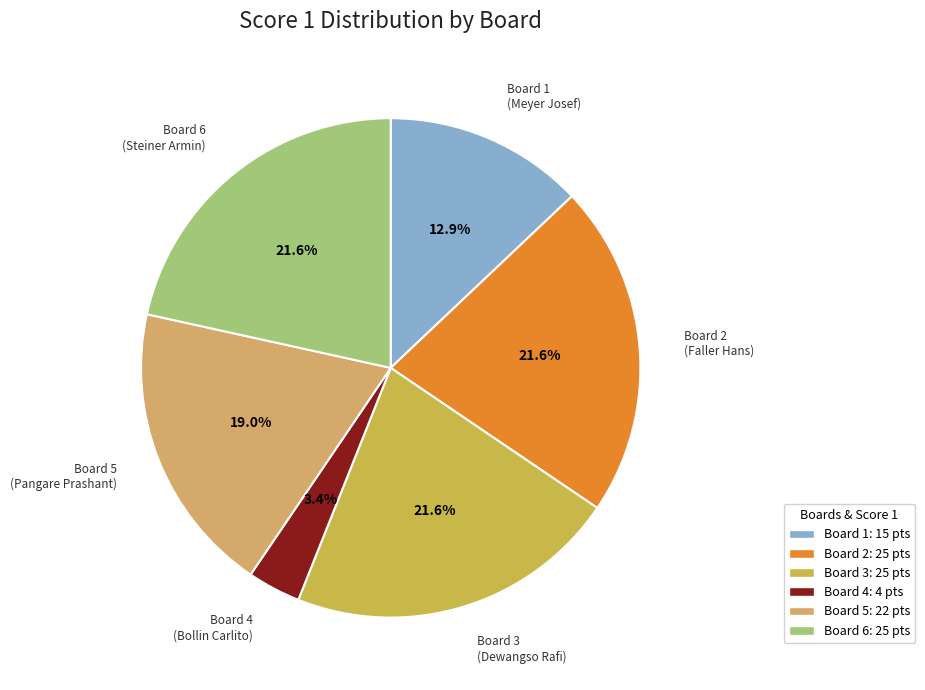

Is there a majority slice in this chart?

No